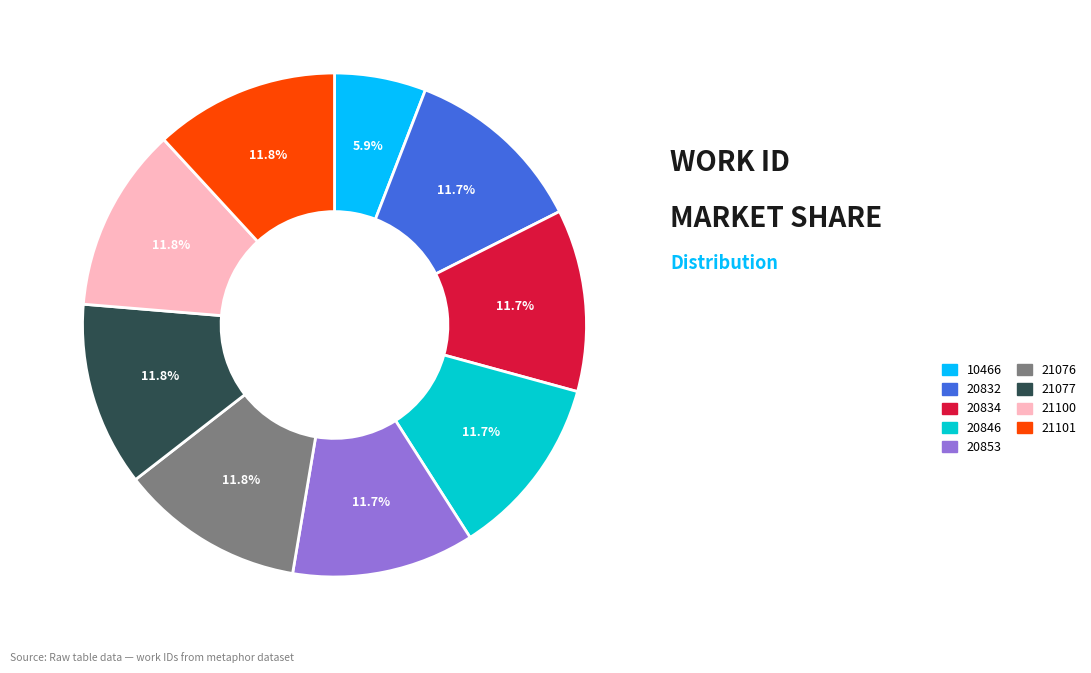

How many segments does this pie chart have?

9